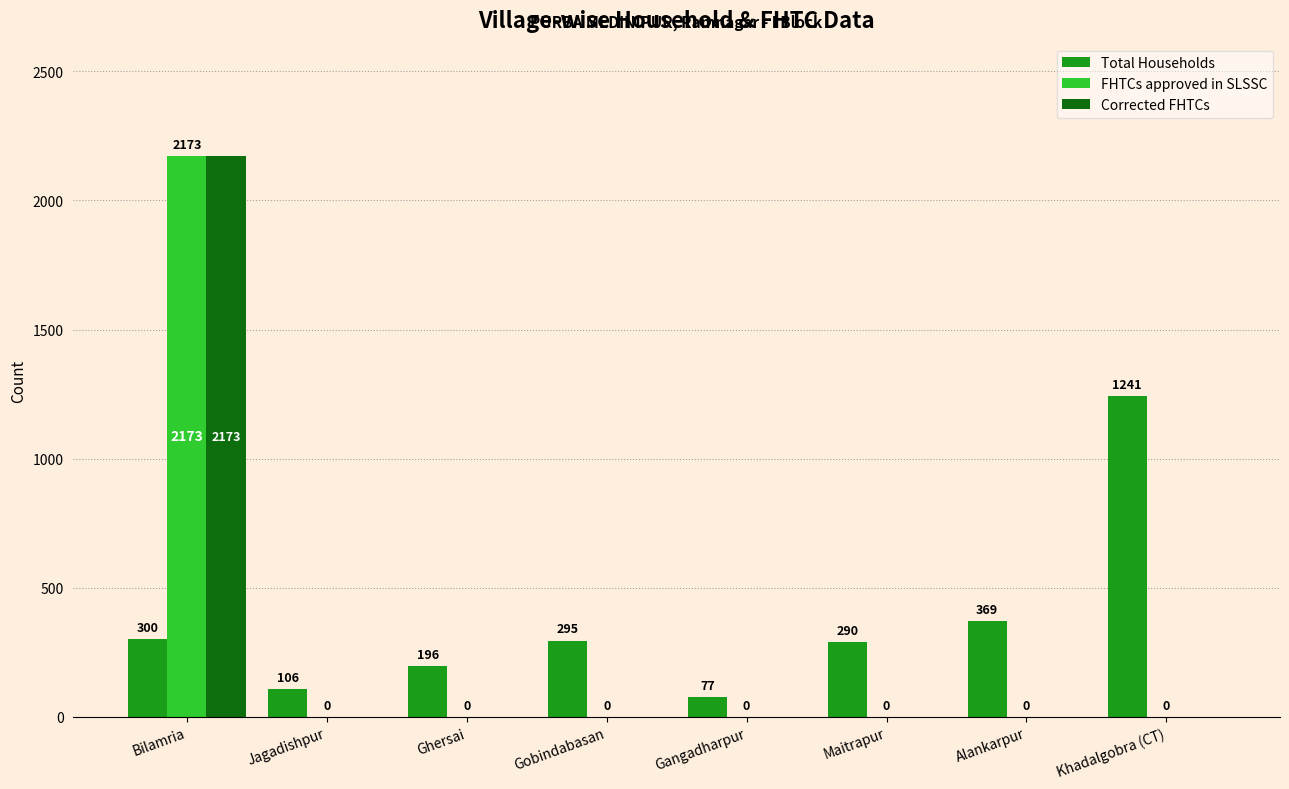

What is the difference between the Total Households values at Maitrapur and Khadalgobra (CT)?

951